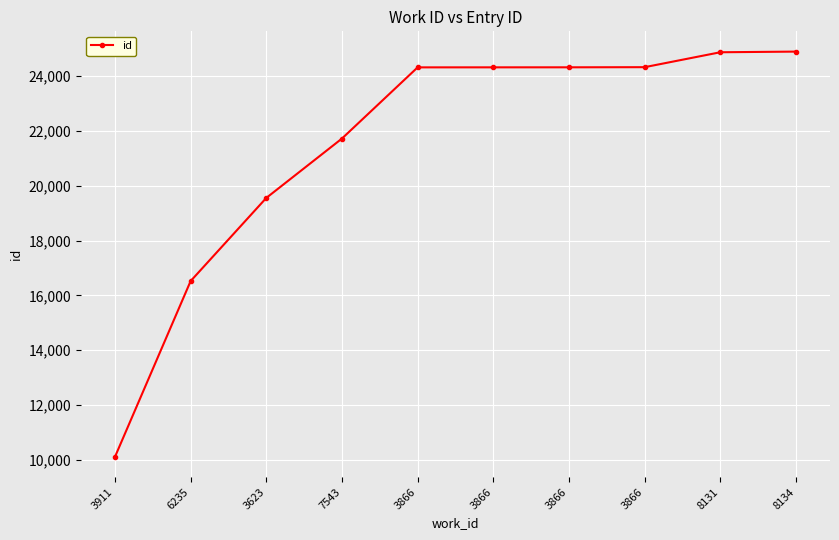

What is the value of the 3rd point from the left?

19553